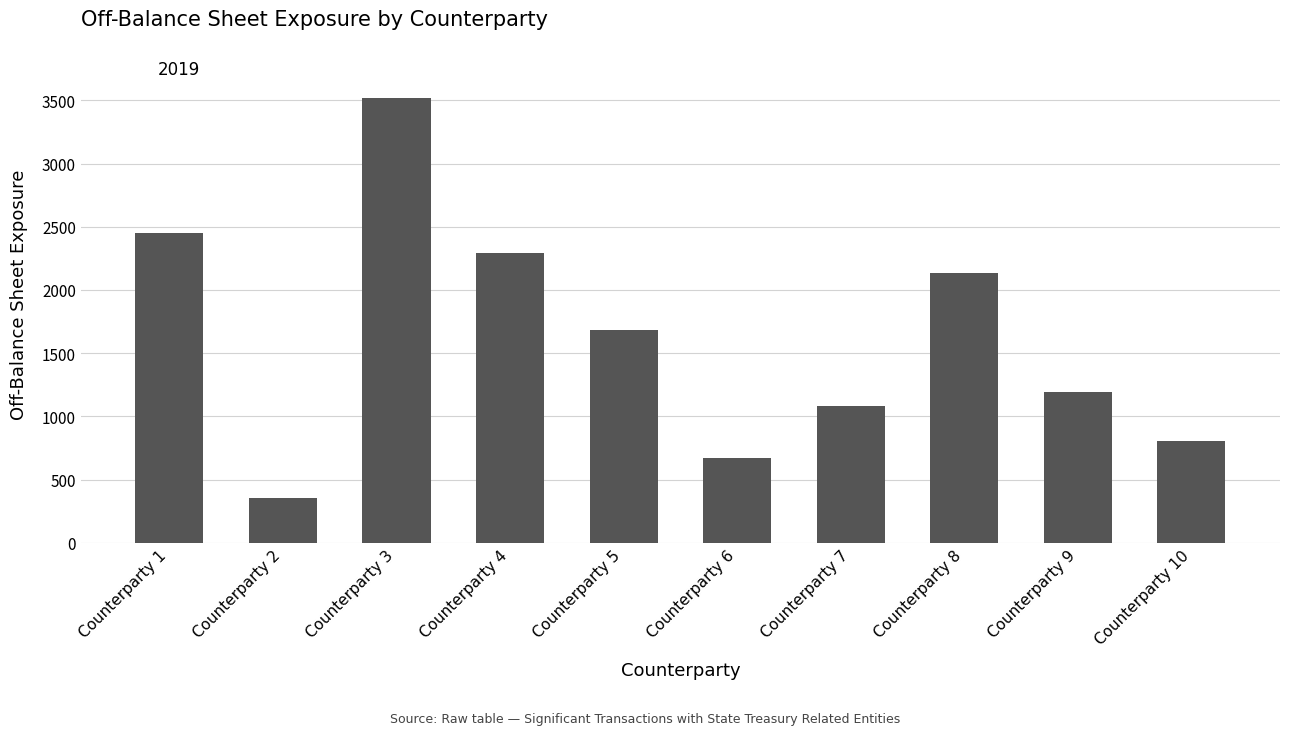

Count the number of data series in this chart.

1